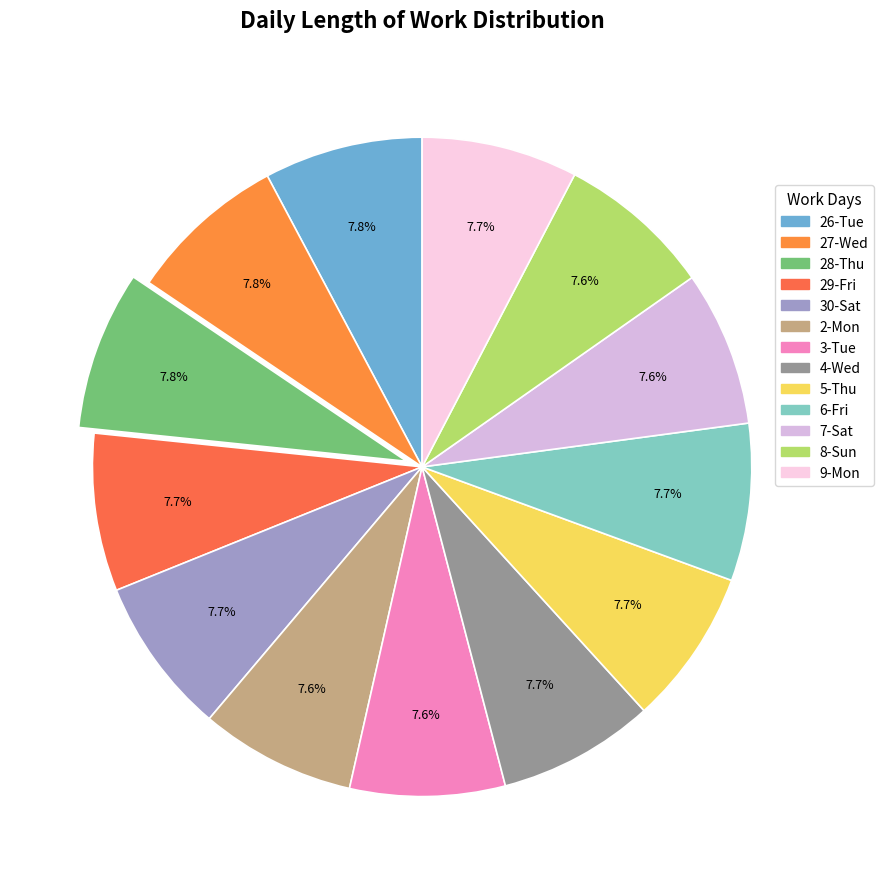

How many slices are in this pie chart?

13